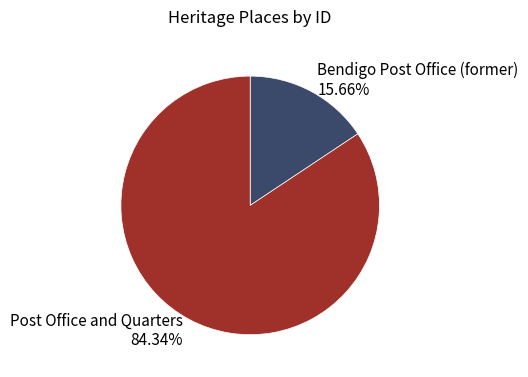

To the nearest percent, what portion does Bendigo Post Office (former) represent?

16%